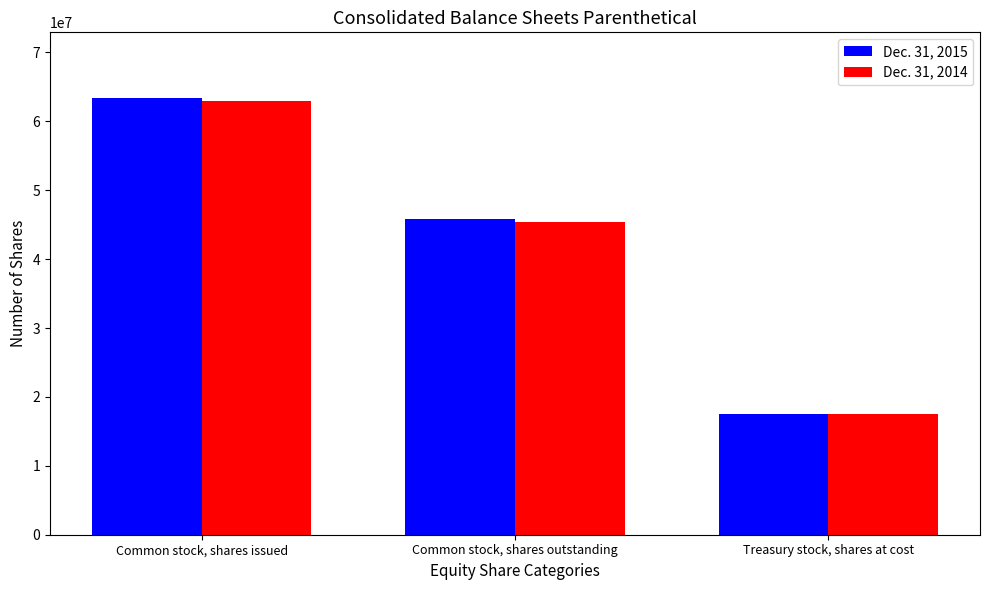

True or false: Dec. 31, 2015 has a value of 45850000 at Common stock, shares outstanding.

True